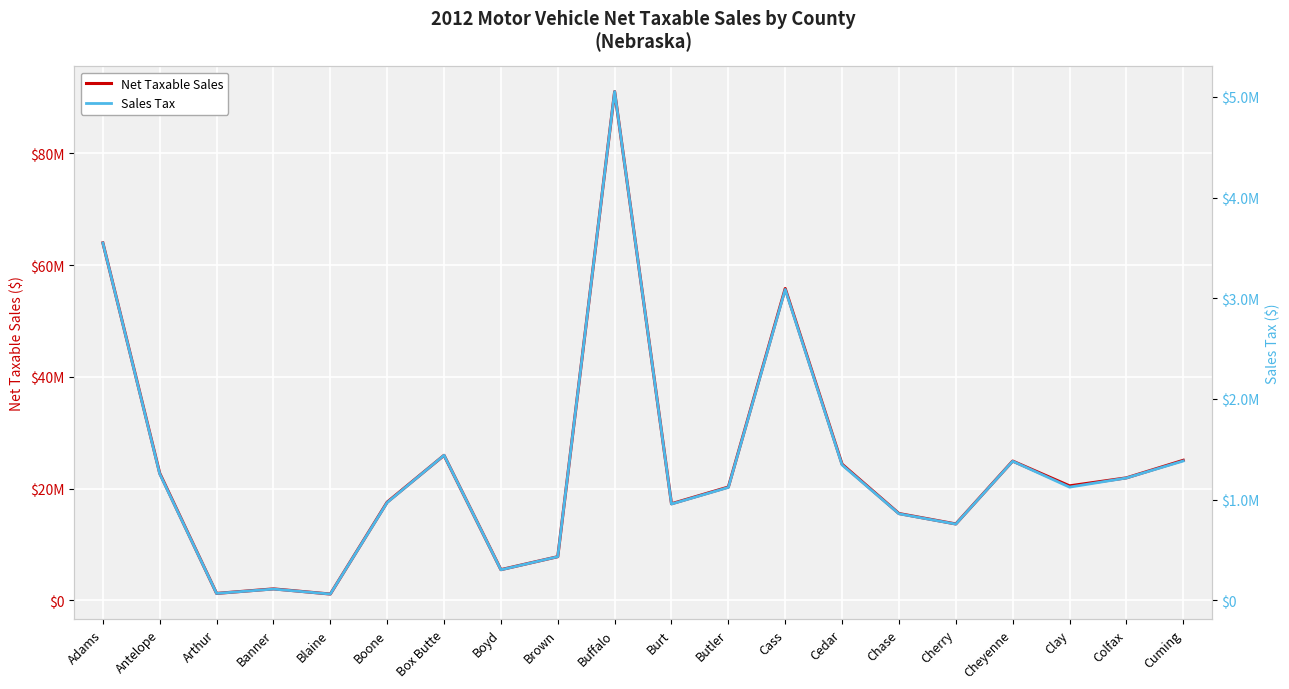

Which series has the widest spread of values?

Net Taxable Sales